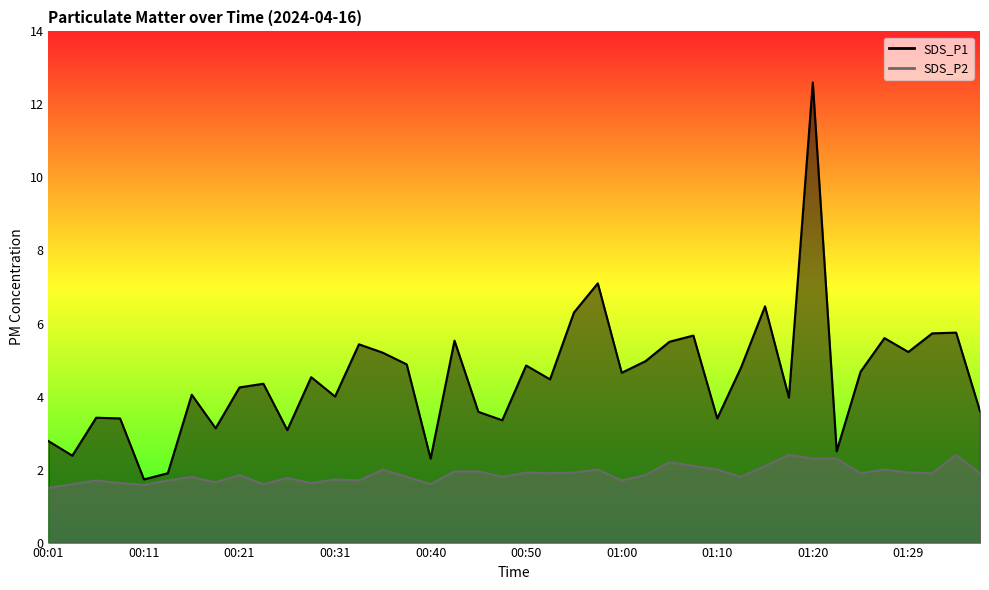

Which category has the highest value across all series?

01:20